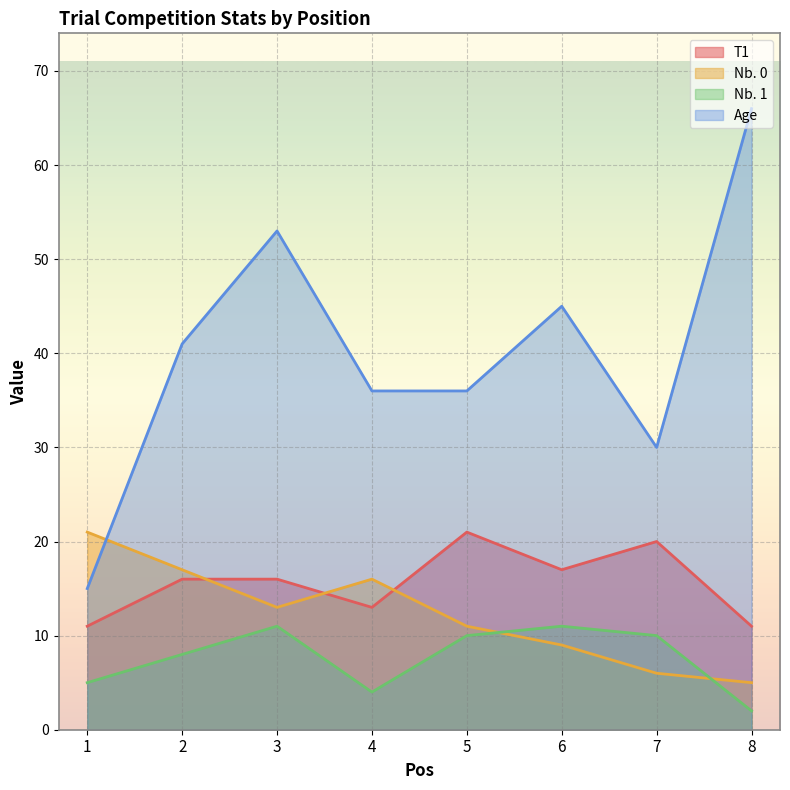

True or false: Nb. 1 and Age cross at least once.

False